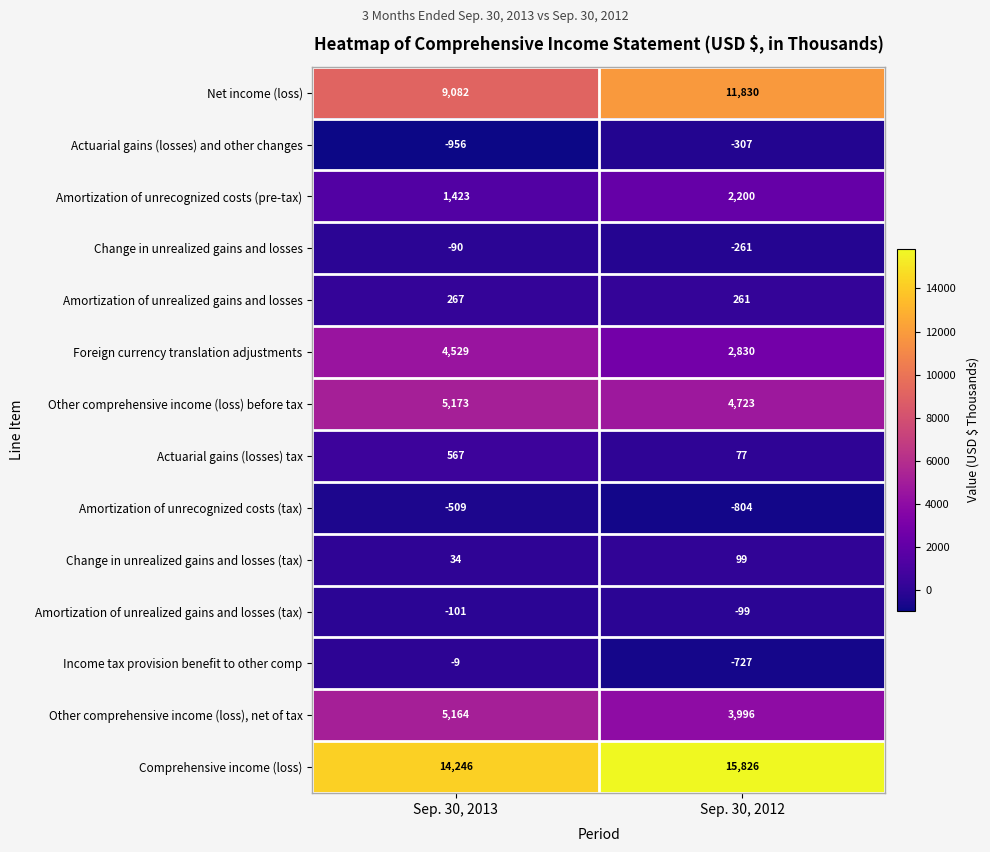

Rank the series by their maximum value, from lowest to highest.

Amortization of unrecognized costs (tax), Actuarial gains (losses) and other changes, Amortization of unrealized gains and losses (tax), Change in unrealized gains and losses, Income tax provision benefit to other comp, Change in unrealized gains and losses (tax), Amortization of unrealized gains and losses, Actuarial gains (losses) tax, Amortization of unrecognized costs (pre-tax), Foreign currency translation adjustments, Other comprehensive income (loss), net of tax, Other comprehensive income (loss) before tax, Net income (loss), Comprehensive income (loss)